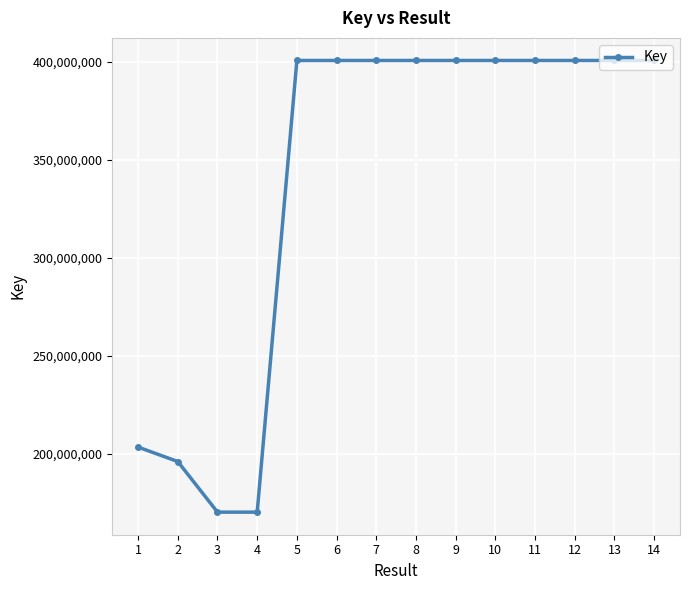

How many lines are shown in the chart?

1